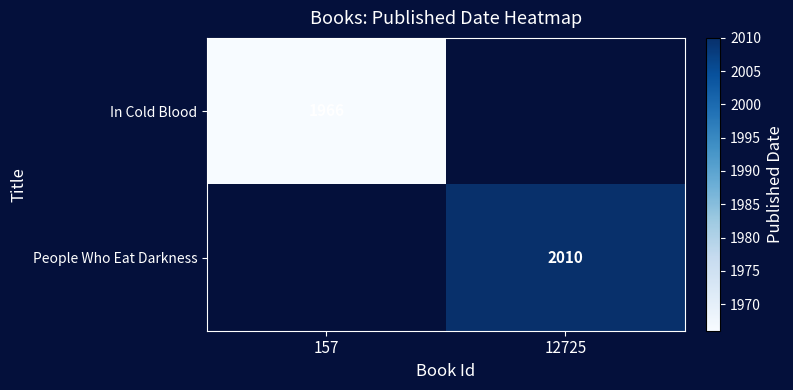

The In Cold Blood series shows 405 at 157. True or false?

False